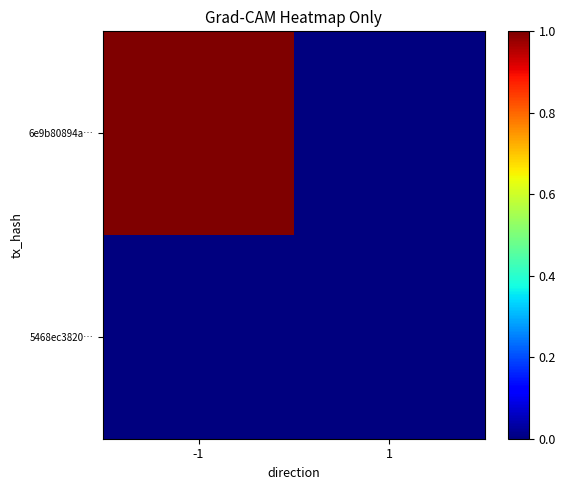

Reading left to right, extract all data points from this chart.

6e9b80894a…: -1=1.0	1=0.0
5468ec3820…: -1=0.0	1=0.0